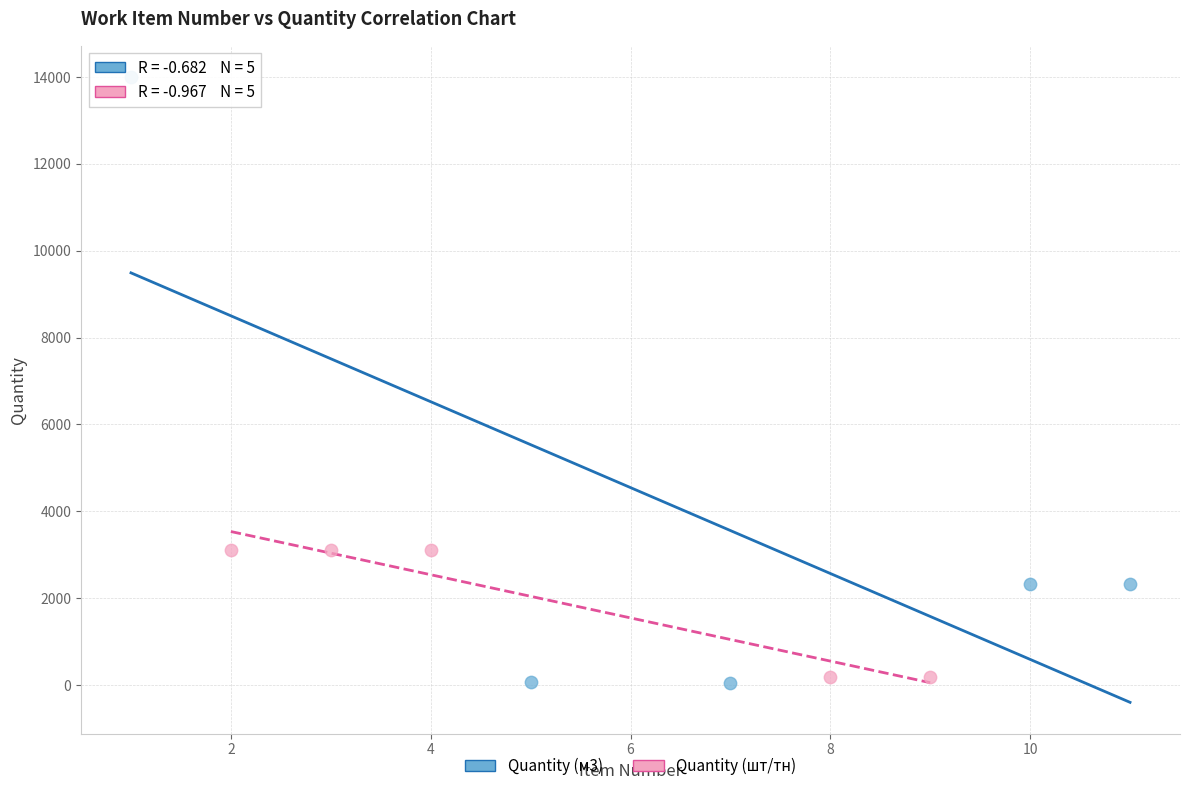

Which series has the largest Y range (max minus min)?

Quantity (м3)